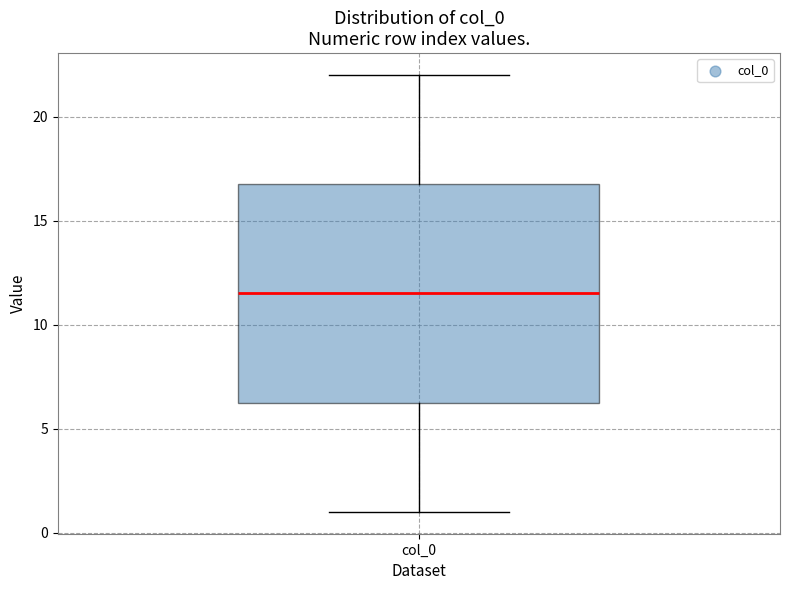

Read this box plot against the y-axis: the position of the median line, the range covered by the box, and the ends of both whiskers. The values are not printed on the chart, so give them approximately, as read against the axis.

median 11.5, box 6.5 to 17.0, whiskers 1.0 to 22.0